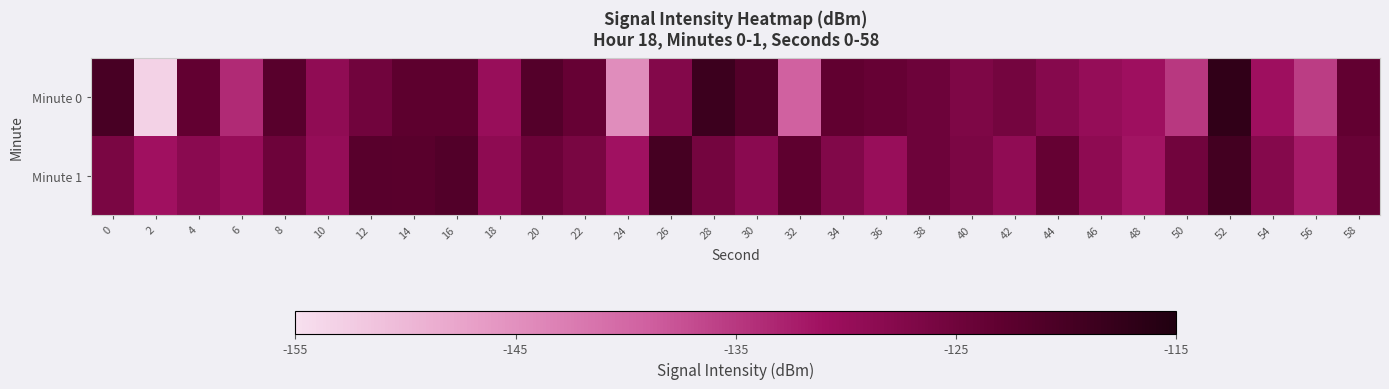

Between 40 and 52, which is larger?

52